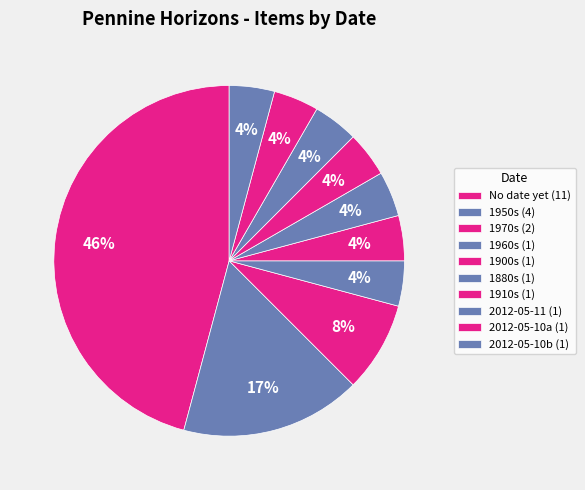

How many segments does this pie chart have?

10